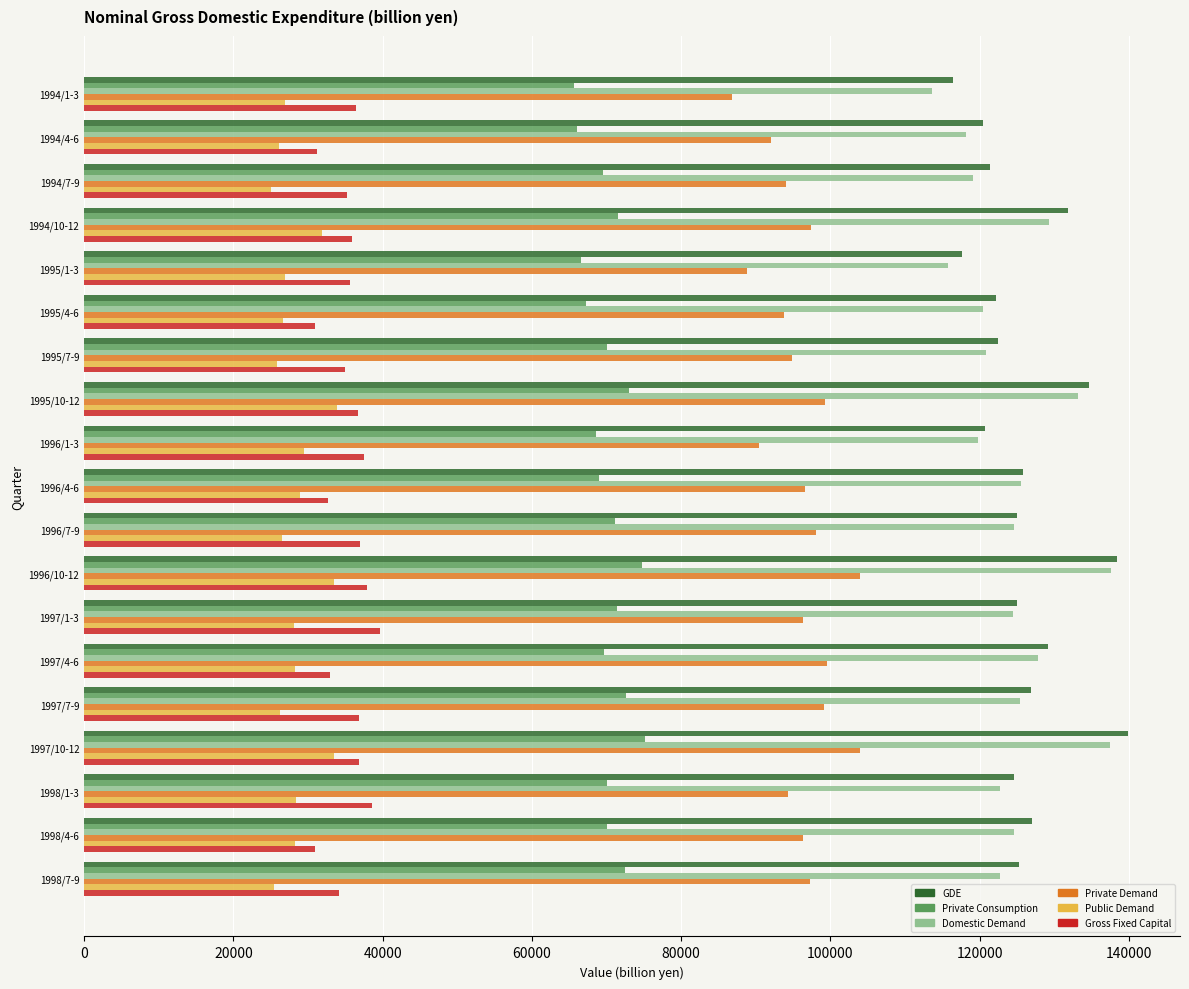

What is the spread (max minus min) of values at 1996/4-6?

96858.0